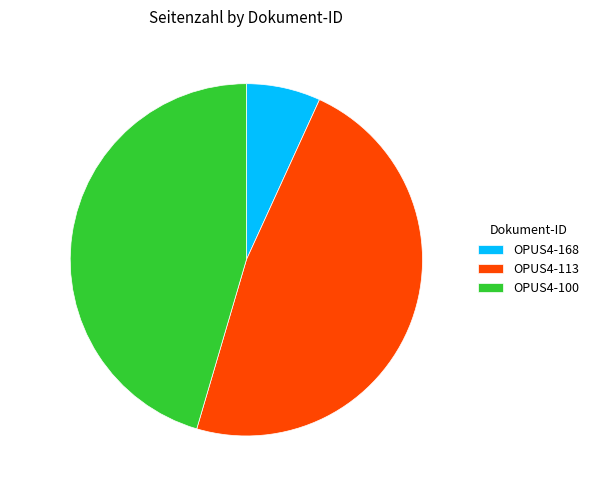

Does OPUS4-100 represent more than half of the total?

No